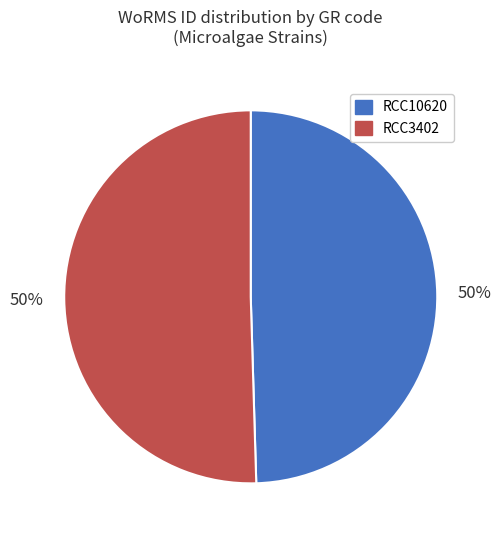

Combined, do RCC3402 and RCC10620 account for over 50%?

Yes